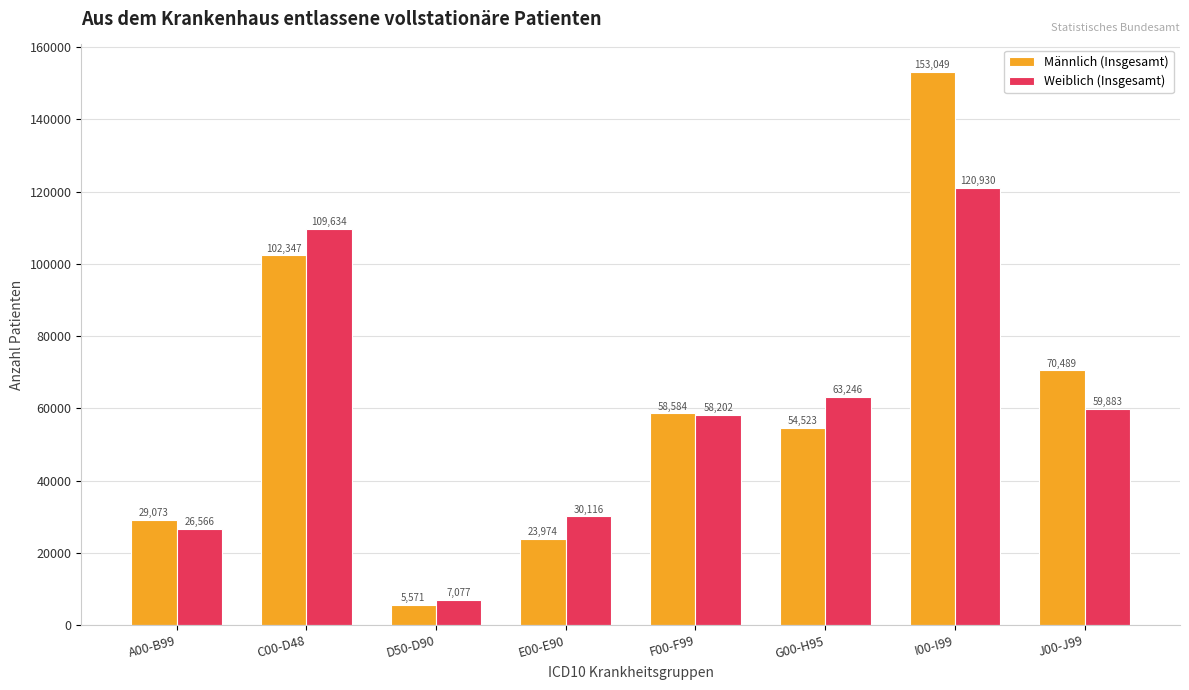

Read the Weiblich (Insgesamt) value at I00-I99, to the nearest 50.

120950